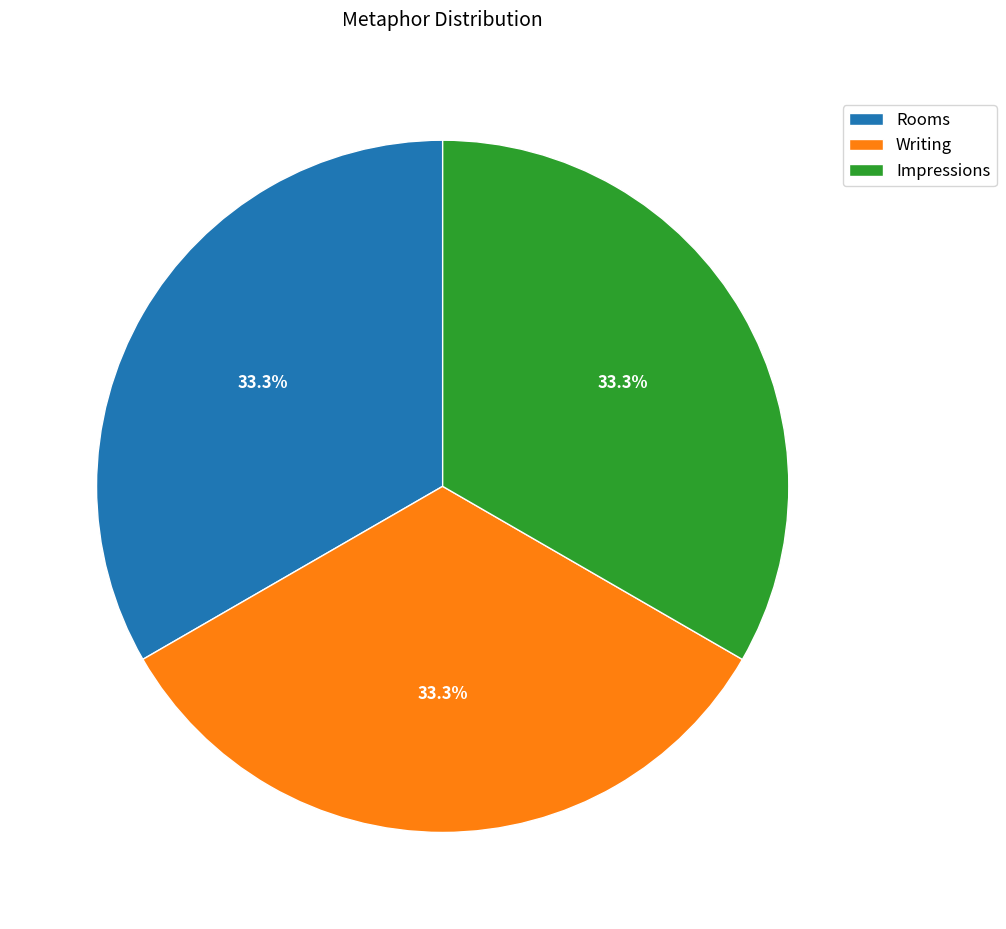

The Impressions slice represents 33% of the pie. True or false?

True